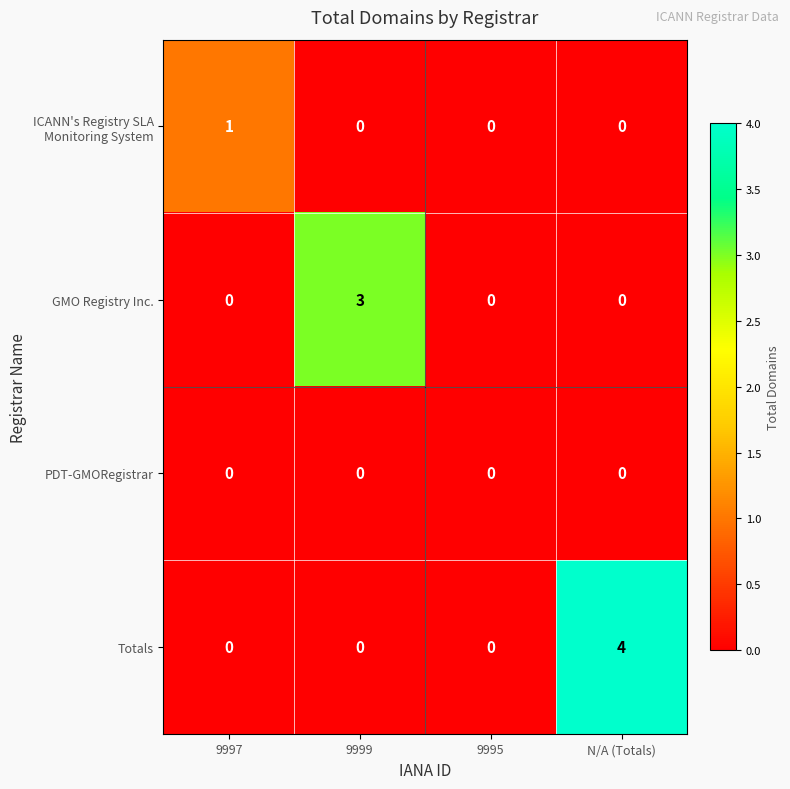

True or false: Totals has a value of -1 at 9999.

False